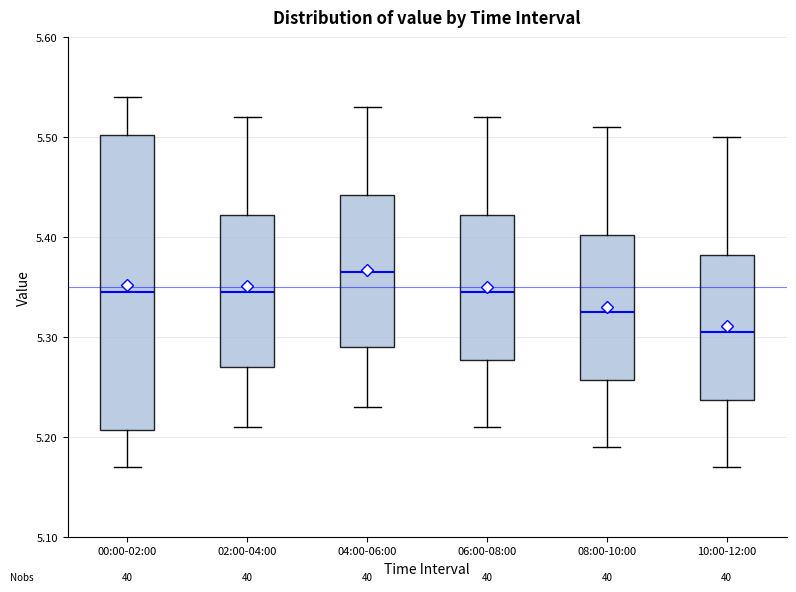

Reading left to right, read every box against the y-axis: the position of its median line, the range the box covers, and the ends of its whiskers. The values are not printed on the chart, so give them approximately, as read against the axis.

00:00-02:00: median 5.35, box 5.21 to 5.50, whiskers 5.17 to 5.54
02:00-04:00: median 5.35, box 5.27 to 5.42, whiskers 5.21 to 5.52
04:00-06:00: median 5.37, box 5.29 to 5.44, whiskers 5.23 to 5.53
06:00-08:00: median 5.35, box 5.28 to 5.42, whiskers 5.21 to 5.52
08:00-10:00: median 5.33, box 5.26 to 5.40, whiskers 5.19 to 5.51
10:00-12:00: median 5.31, box 5.24 to 5.38, whiskers 5.17 to 5.50